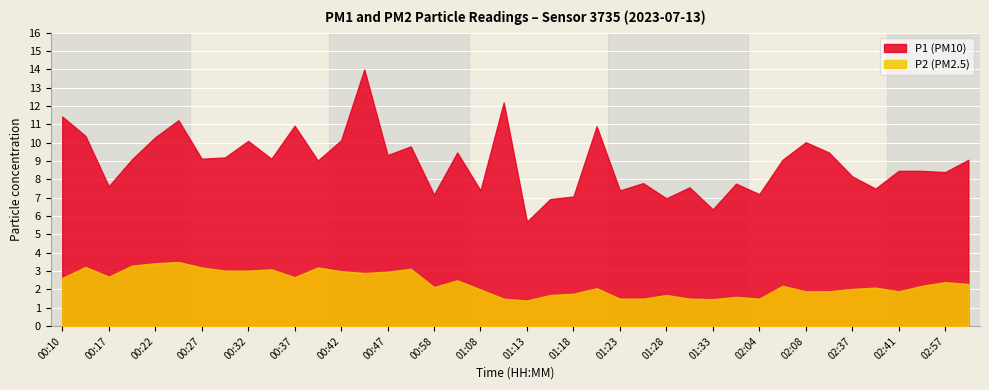

What is the approximate value of P2 at 00:22?

3.4